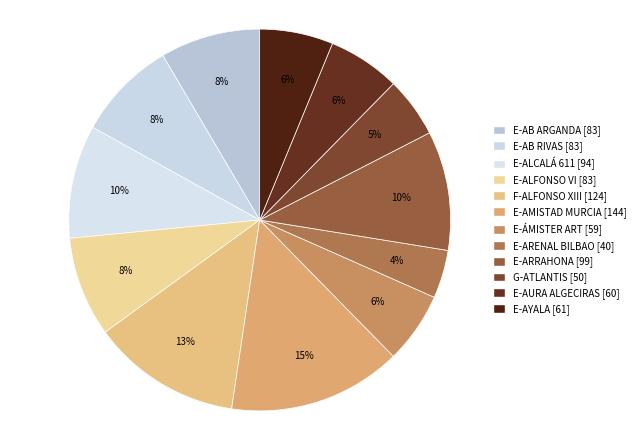

Between E-ALFONSO VI and E-AURA ALGECIRAS, which is larger?

E-ALFONSO VI